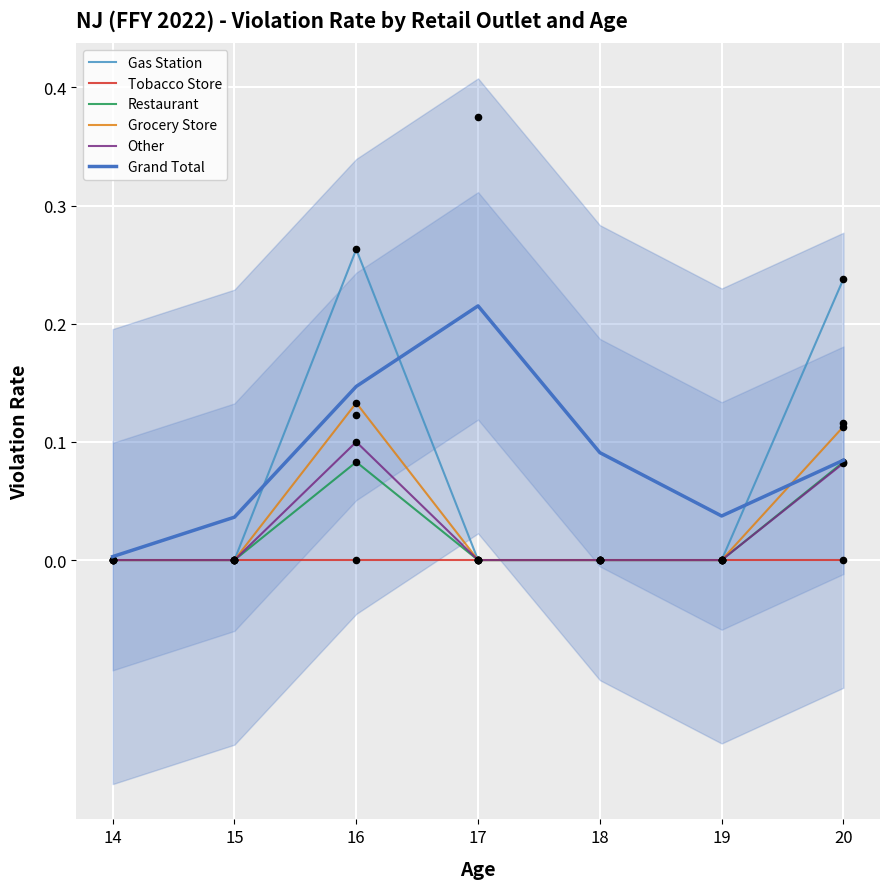

What are all the series names shown in the legend?

Gas Station, Tobacco Store, Restaurant, Grocery Store, Other, Grand Total